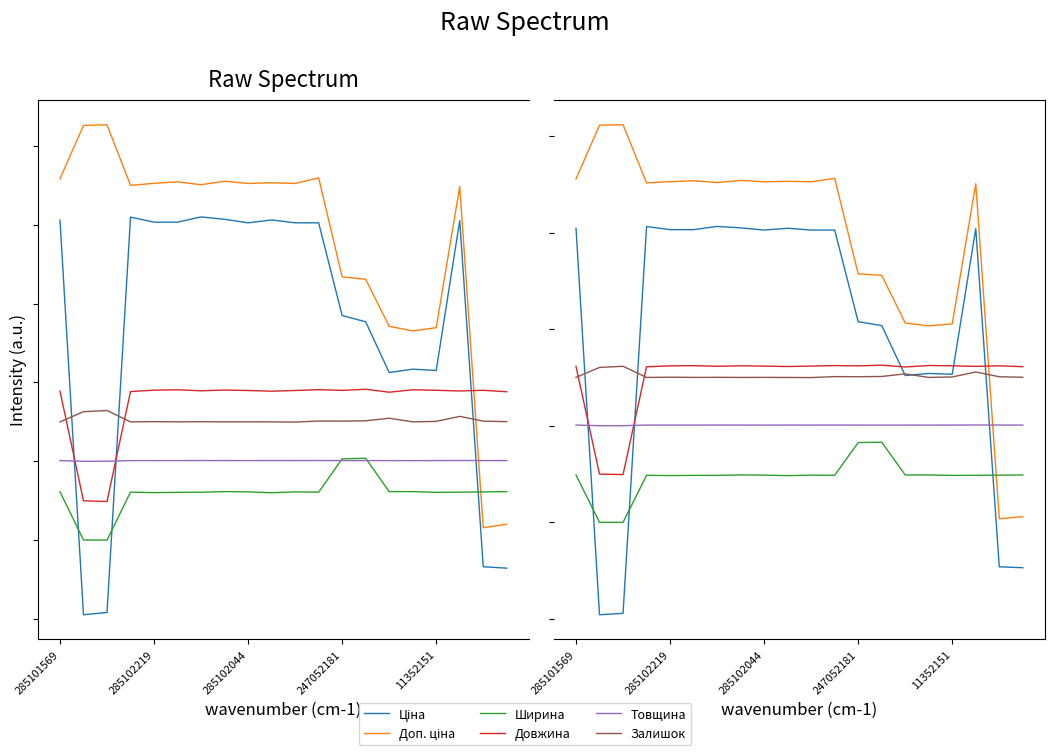

True or false: Ціна and Доп. ціна cross at least once.

False